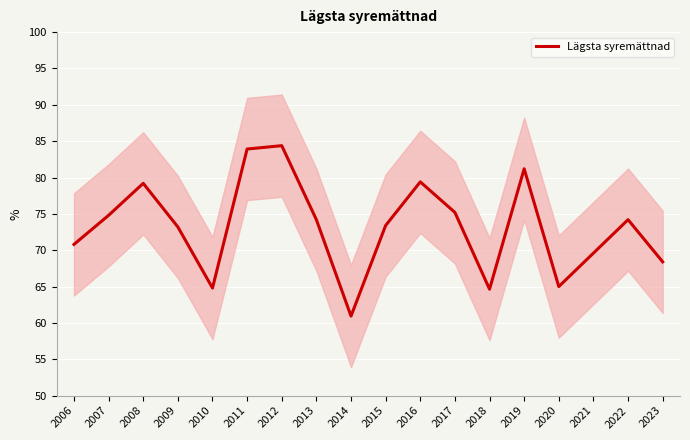

What is the change in value from 2006 to 2012?

+13.6